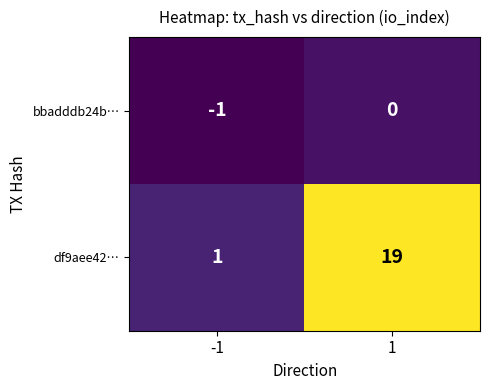

Which series has the widest spread of values?

df9aee42…